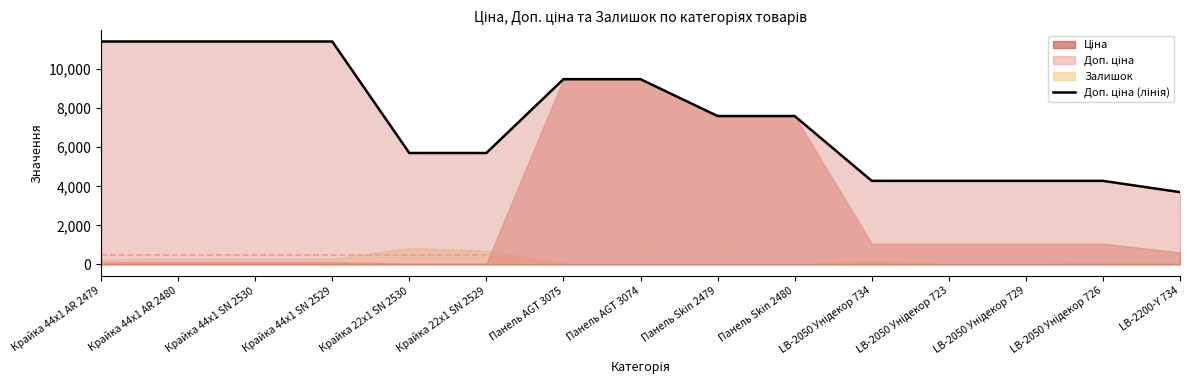

What is the average value?

7468.1